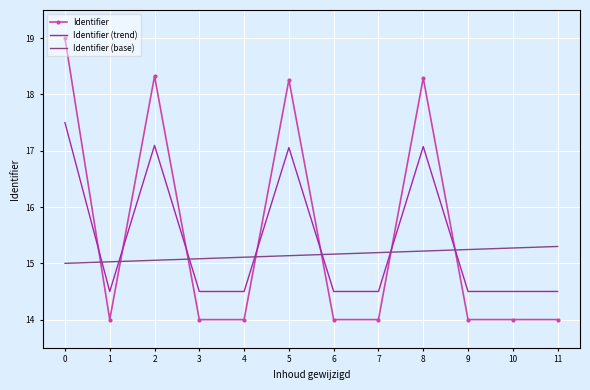

What is the average value of the Identifier (trend) series?

15.4